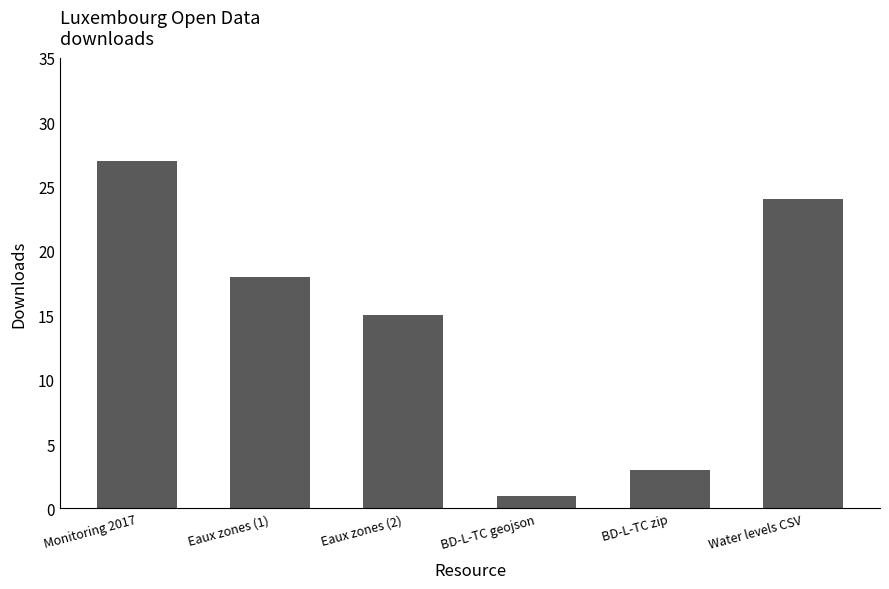

What is the sum of the values at BD-L-TC geojson and Eaux zones (2)?

16